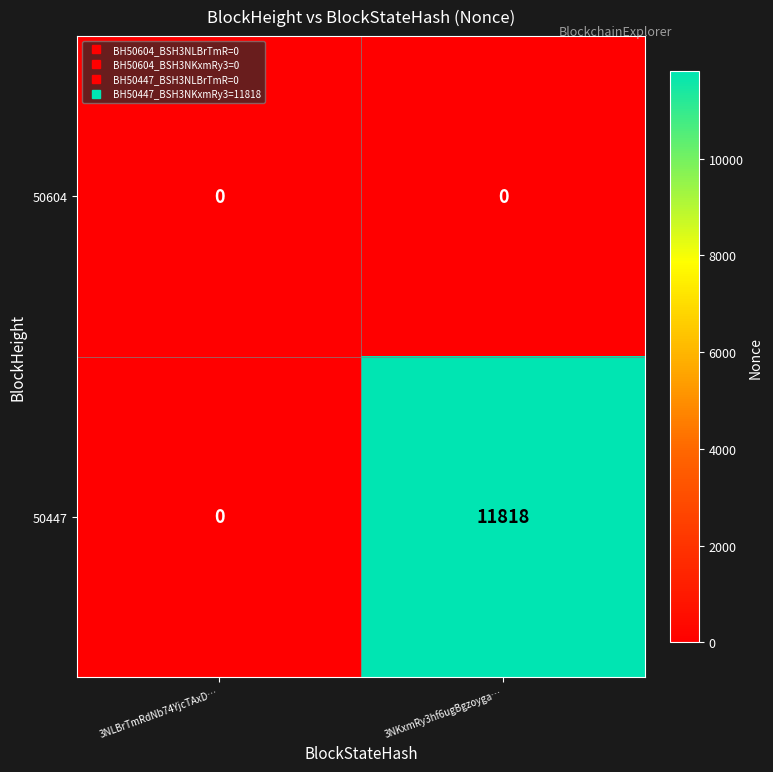

Which series has the largest total across all categories?

50447